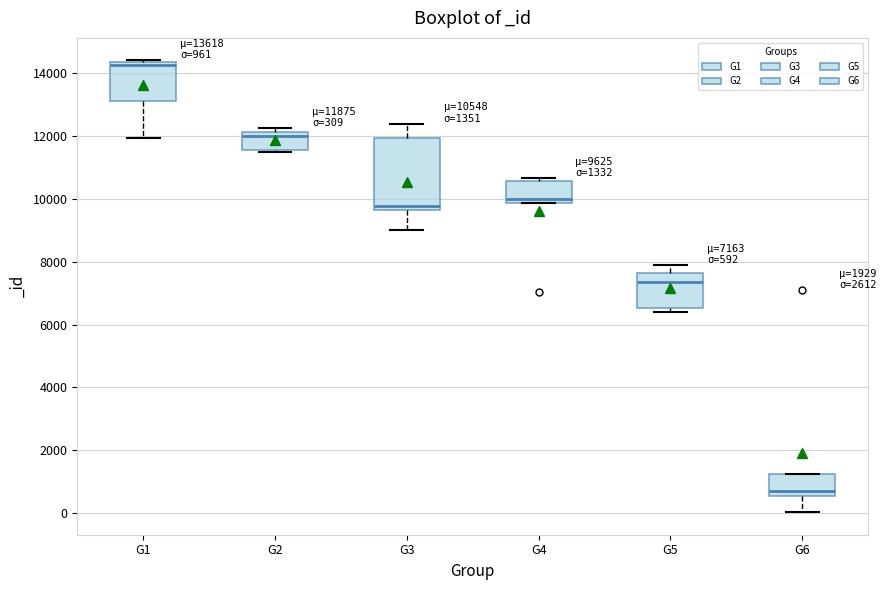

Which box has the lowest median line?

G6